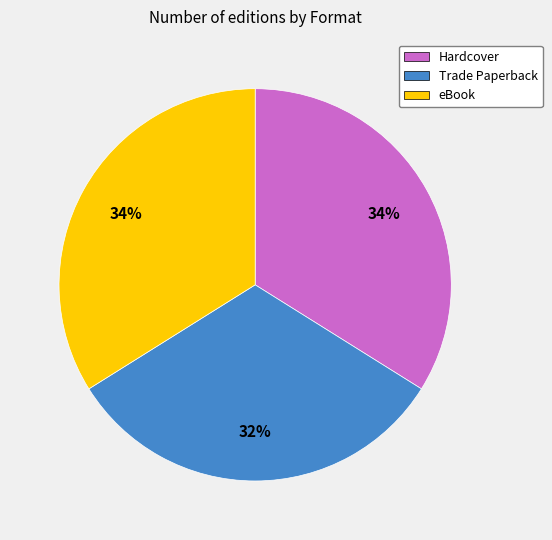

Which slice is the smallest?

Trade Paperback